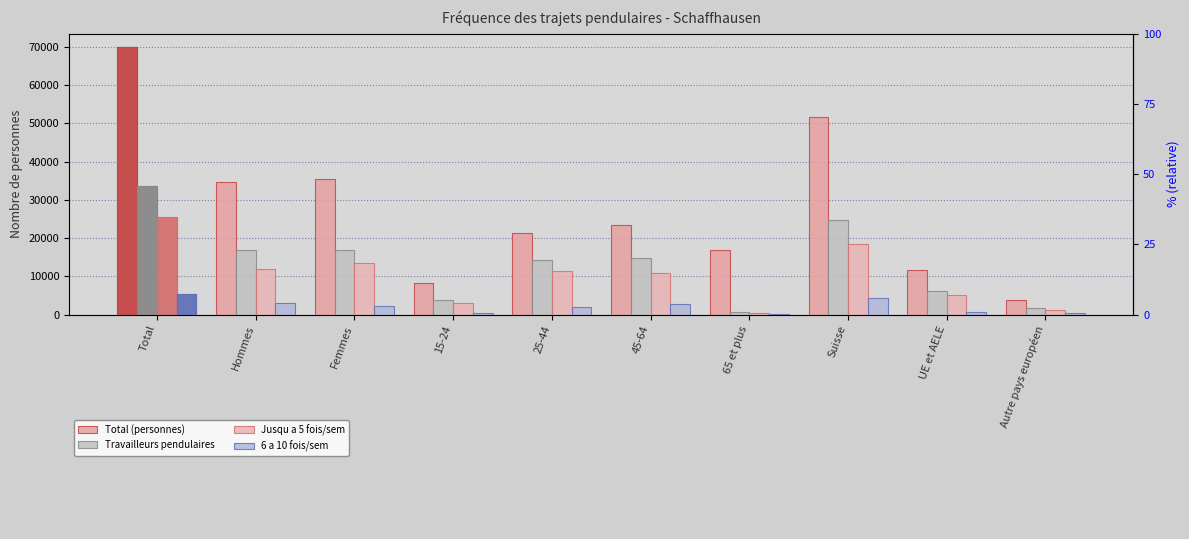

Are the bars horizontal?

No